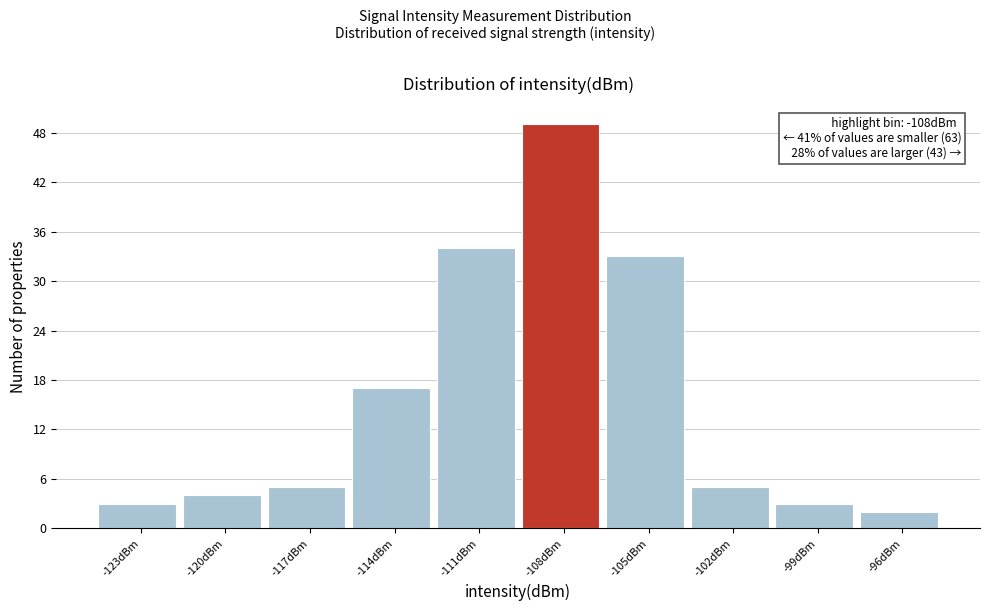

Reading left to right, transcribe all the data shown in this chart.

-123dBm=3	-120dBm=4	-117dBm=5	-114dBm=17	-111dBm=34	-108dBm=49	-105dBm=33	-102dBm=5	-99dBm=3	-96dBm=2